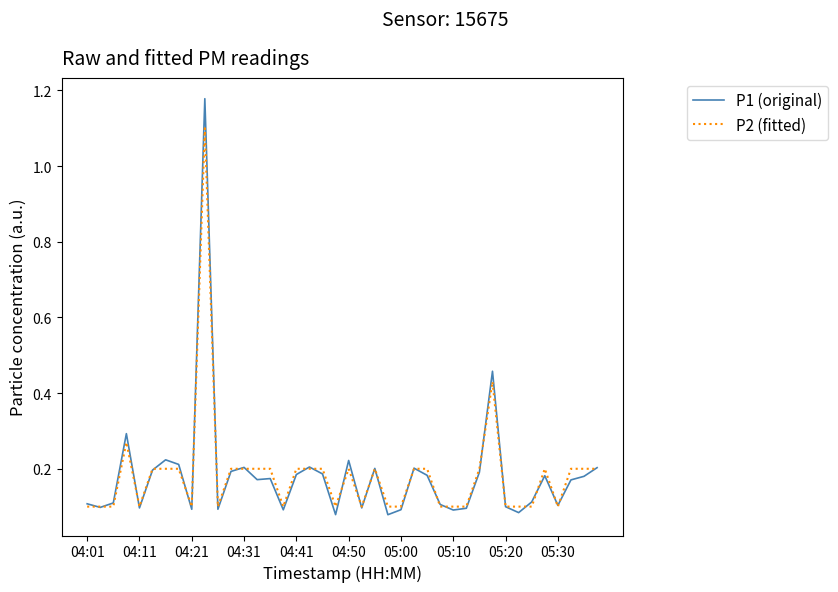

Rank the series by their maximum value, from highest to lowest.

P1 (original), P2 (fitted)